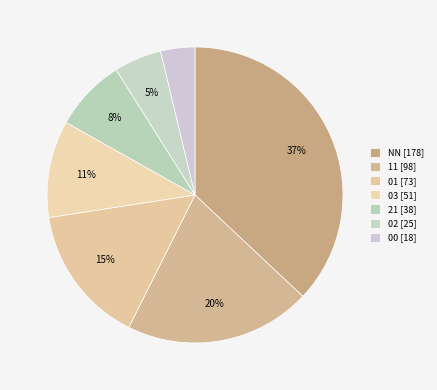

To the nearest percent, what portion does 21 represent?

8%